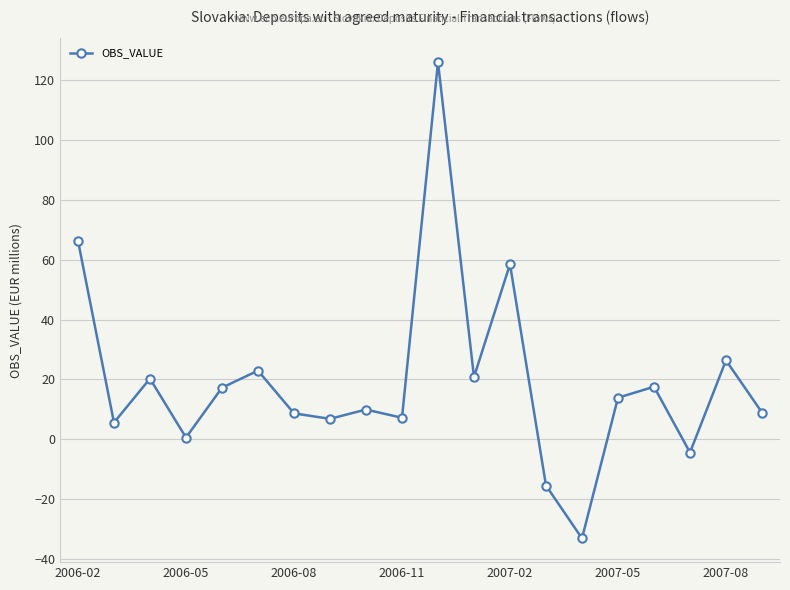

True or false: there are more than 0 points higher than both neighbors.

True